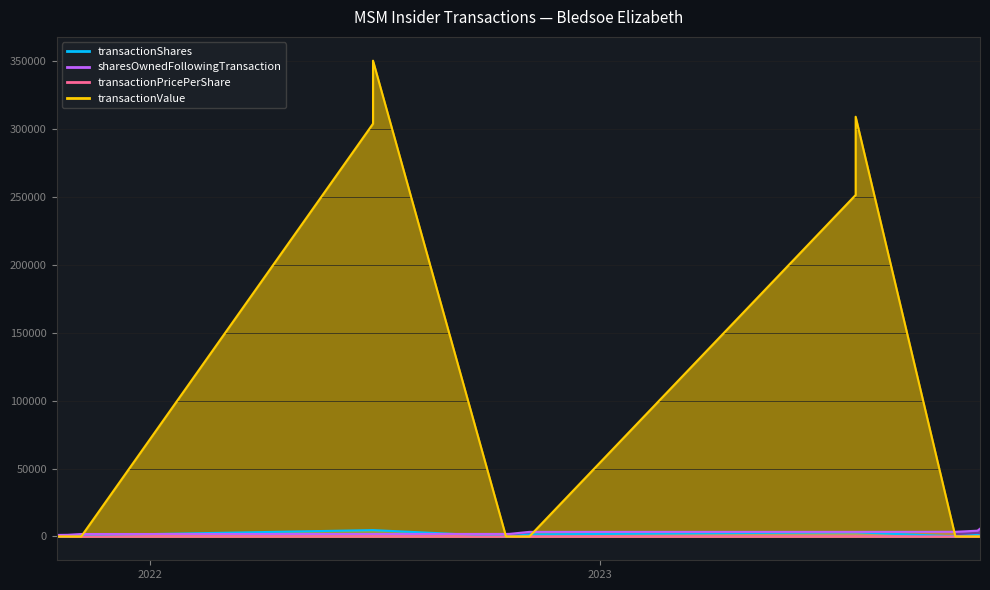

What is the sum of the transactionPricePerShare values at 2022-07-01 and 2021-10-20?

74.5